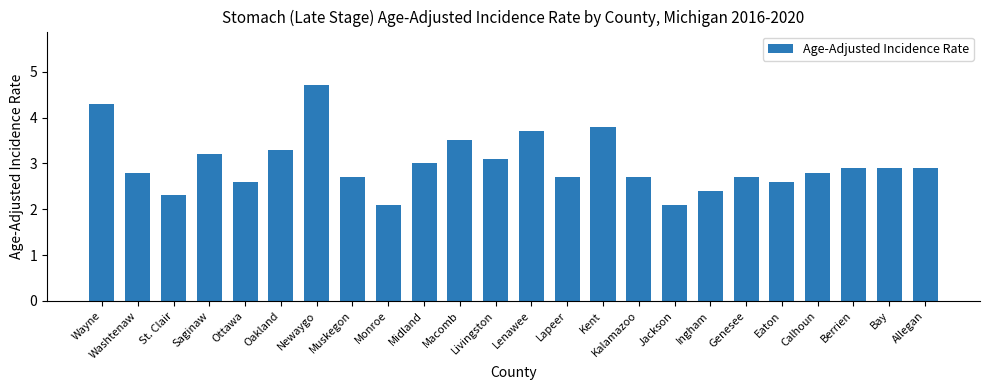

Are the bars grouped side by side (vs. stacked)?

No